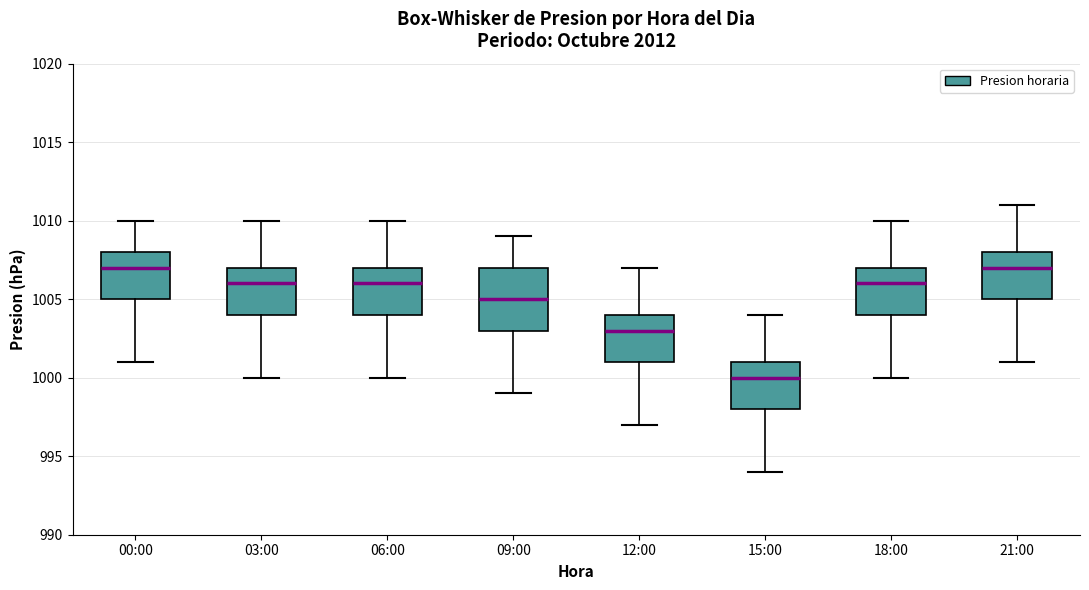

Which box is the tallest, from its lower edge to its upper edge?

09:00